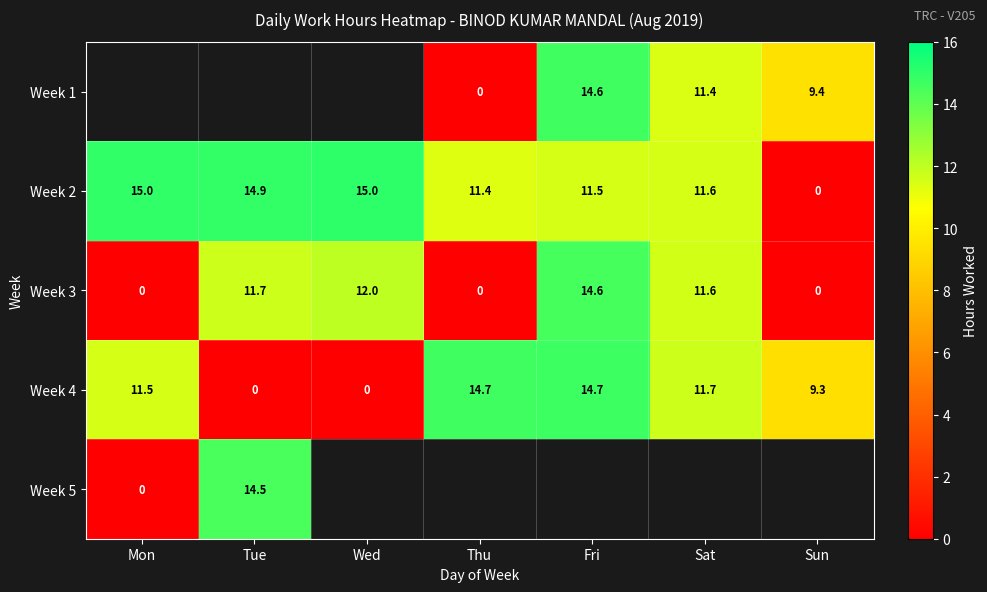

The value of Week 4 at Thu is 14.7. True or false?

True